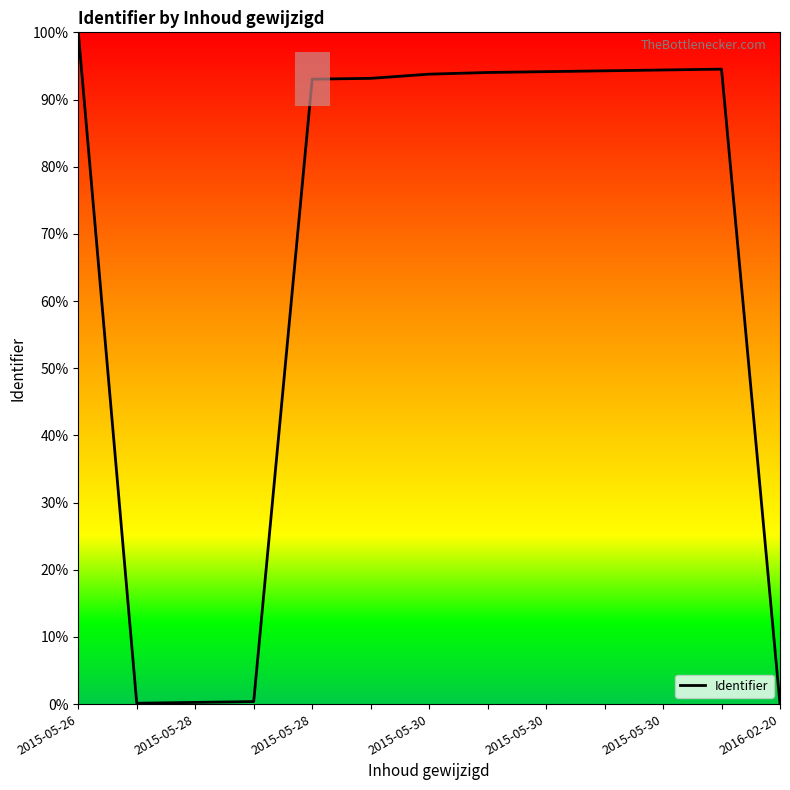

What is the greatest value displayed?

100.0